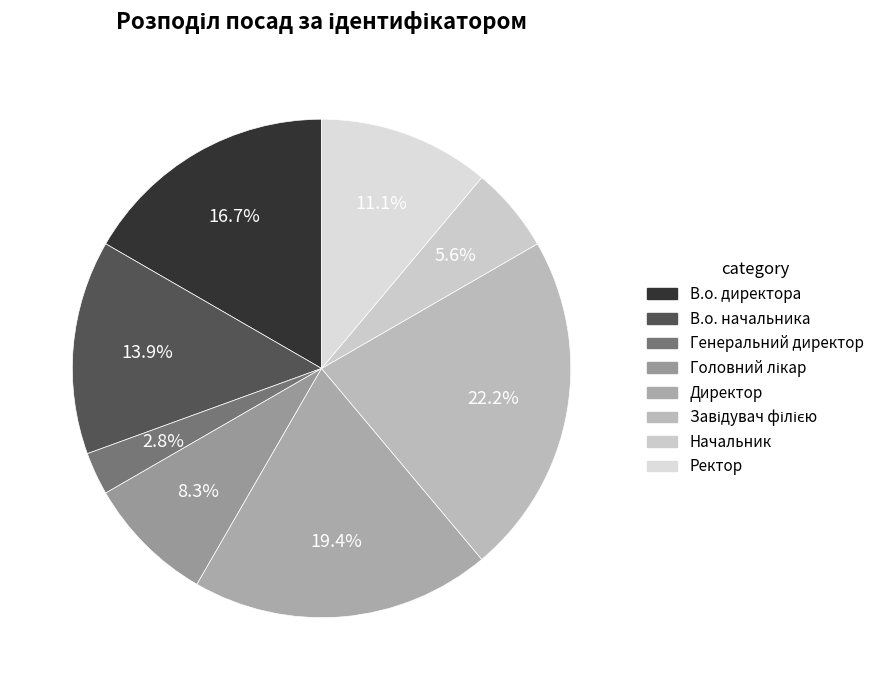

How many segments does this pie chart have?

8